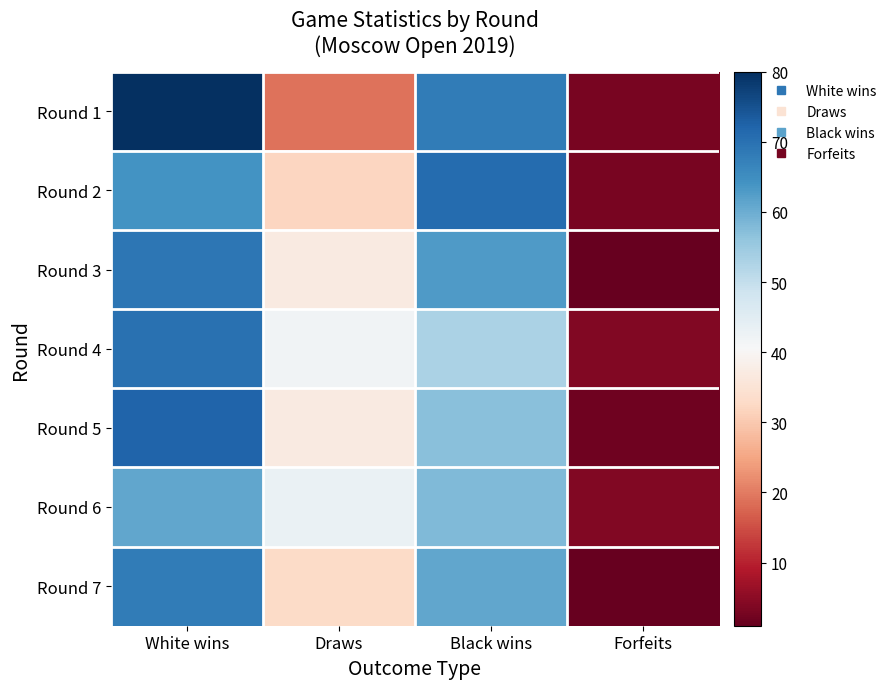

At which category does the chart reach its minimum across all series?

Forfeits